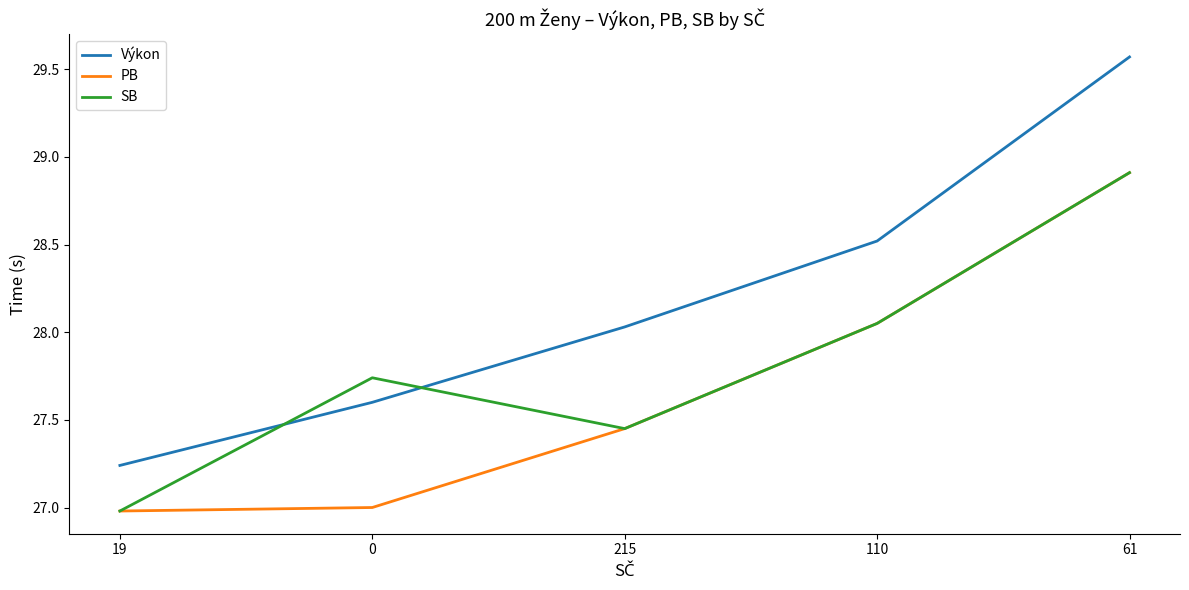

True or false: Výkon and PB cross at least once.

False